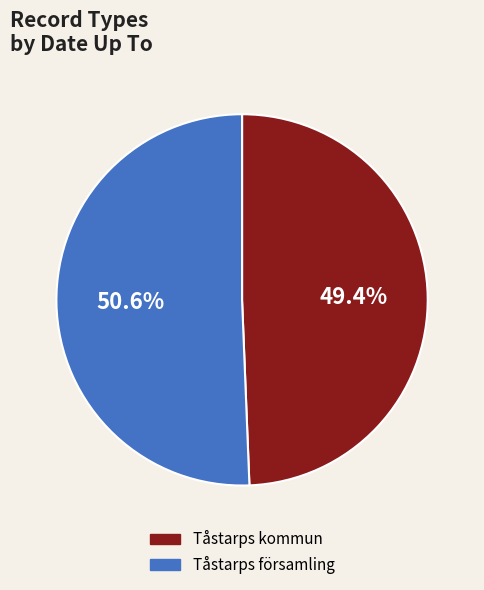

What percentage is NOT represented by Tåstarps kommun?

50.6%